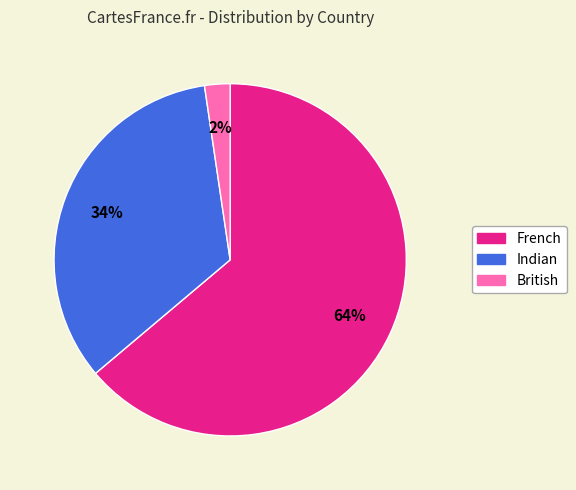

Which slice is the largest?

French